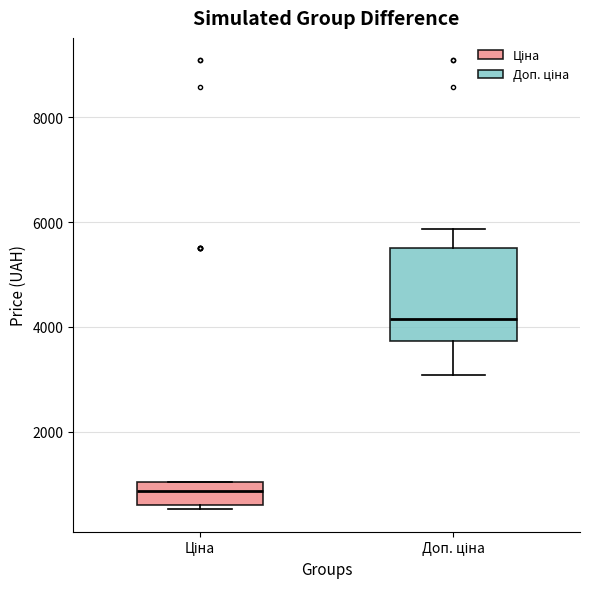

Reading left to right, read every box against the y-axis: the position of its median line, the range the box covers, and the ends of its whiskers. The values are not printed on the chart, so give them approximately, as read against the axis.

Ціна: median 800, box 600 to 1000, whiskers 600 (just below the box's lower edge) to 1000
Доп. ціна: median 4200, box 3800 to 5400, whiskers 3000 to 5800